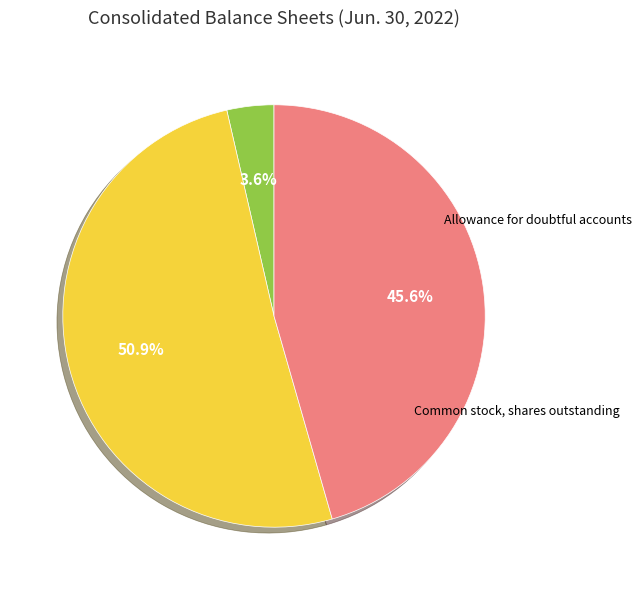

Is there a majority slice in this chart?

Yes